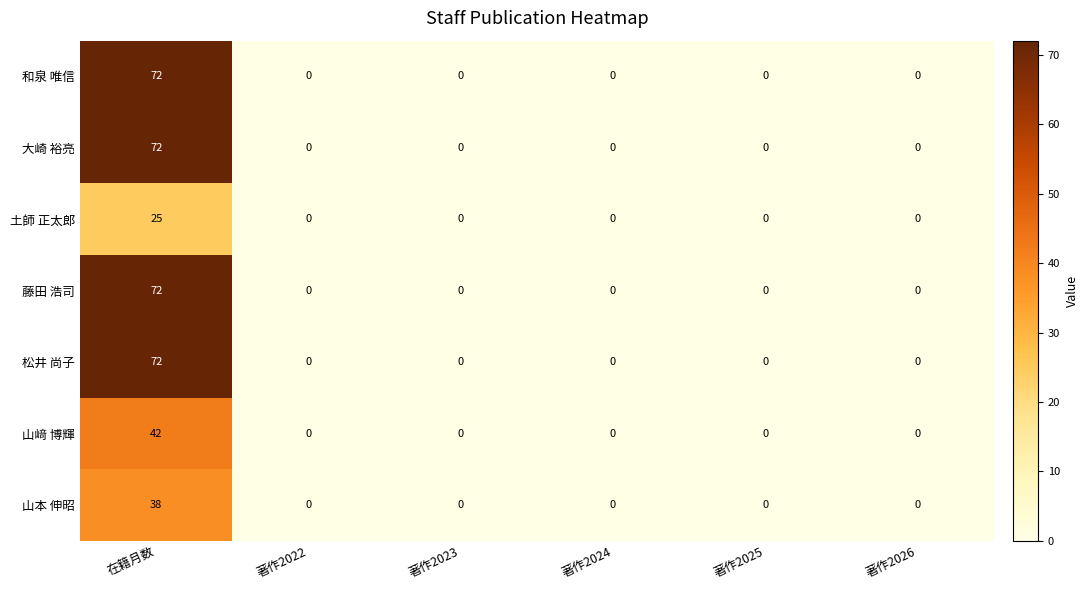

What is the sum of all 山﨑 博輝 values?

42